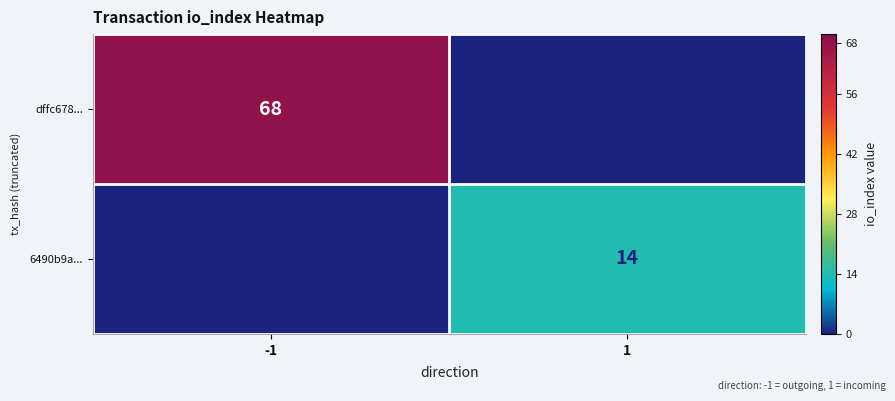

True or false: dffc678... has a value of 122 at -1.

False